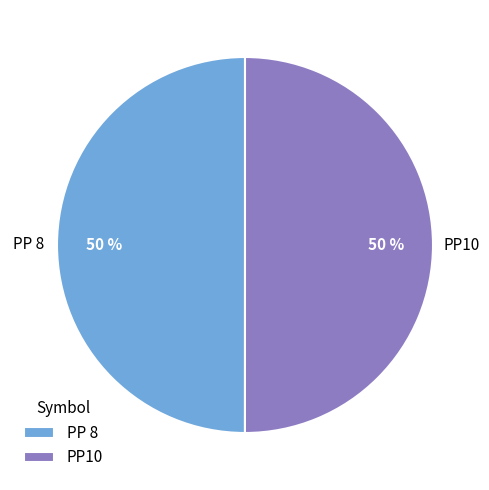

What is the ratio of the value at PP 8 to the value at PP10?

1.0